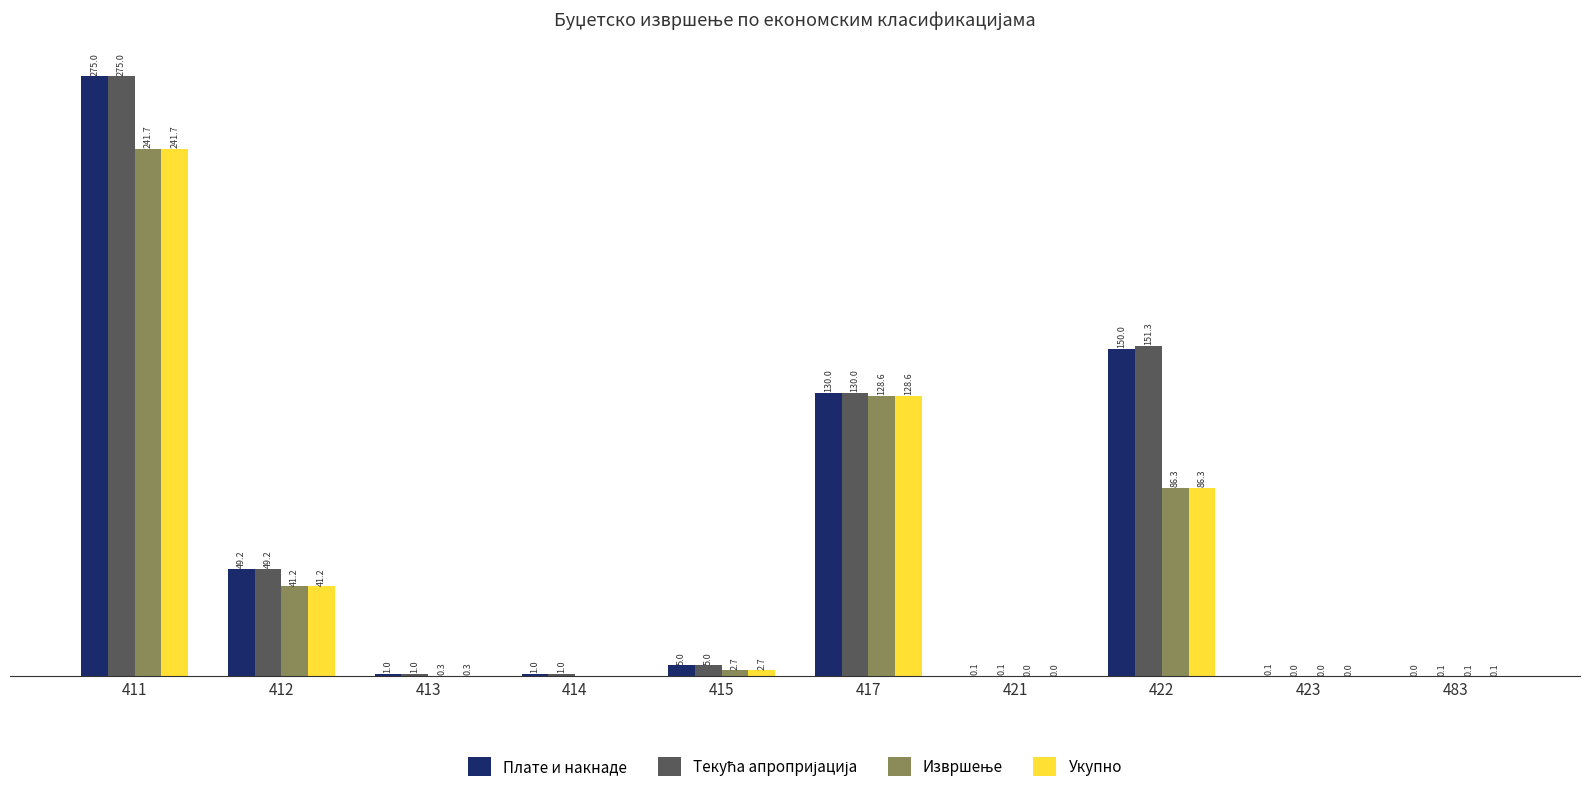

Between 413 and 483, which series saw the biggest shift?

Плате и накнаде